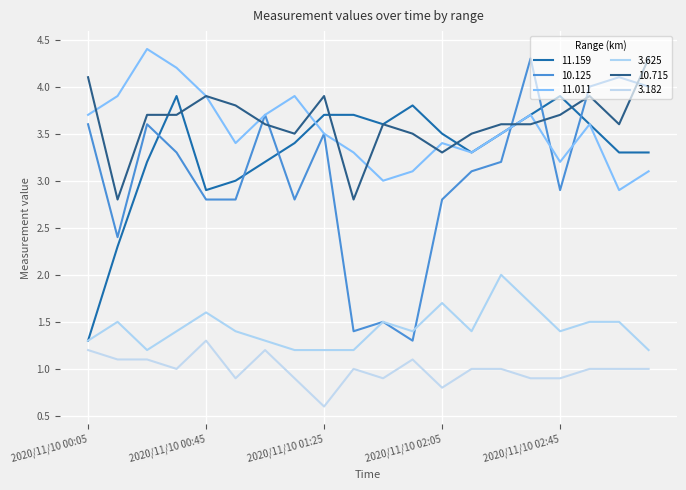

Count the number of data series in this chart.

6